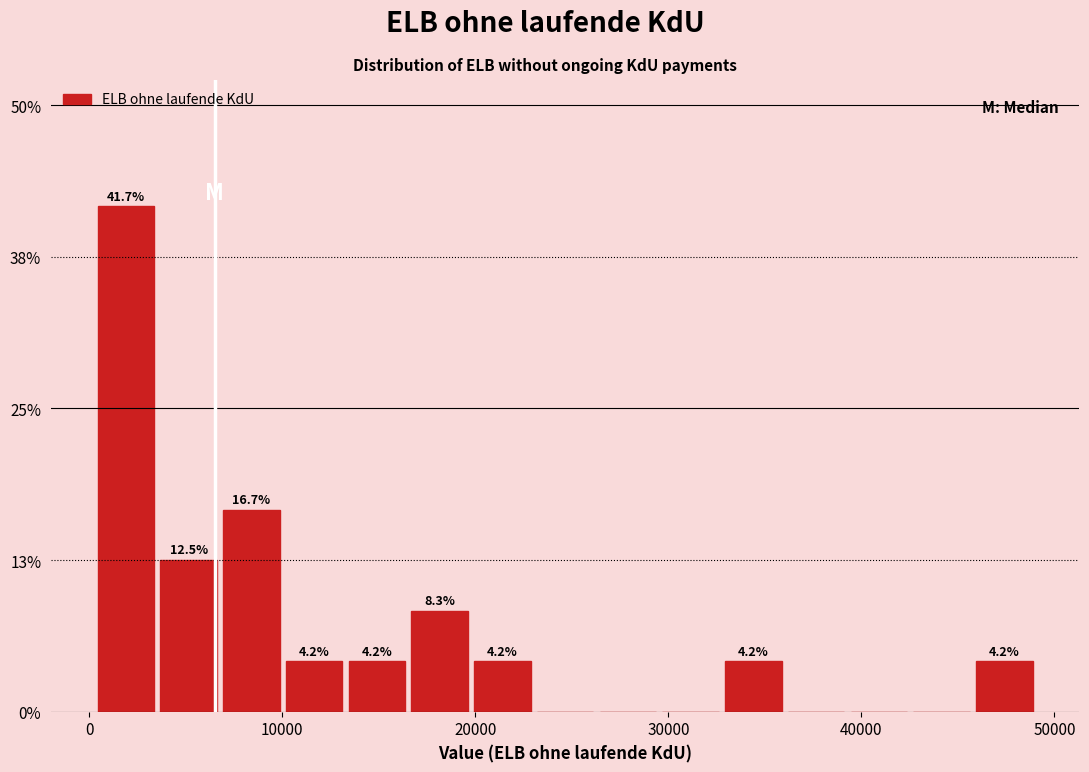

Read against the x-axis, roughly where is the centre of the tallest bar?

2000